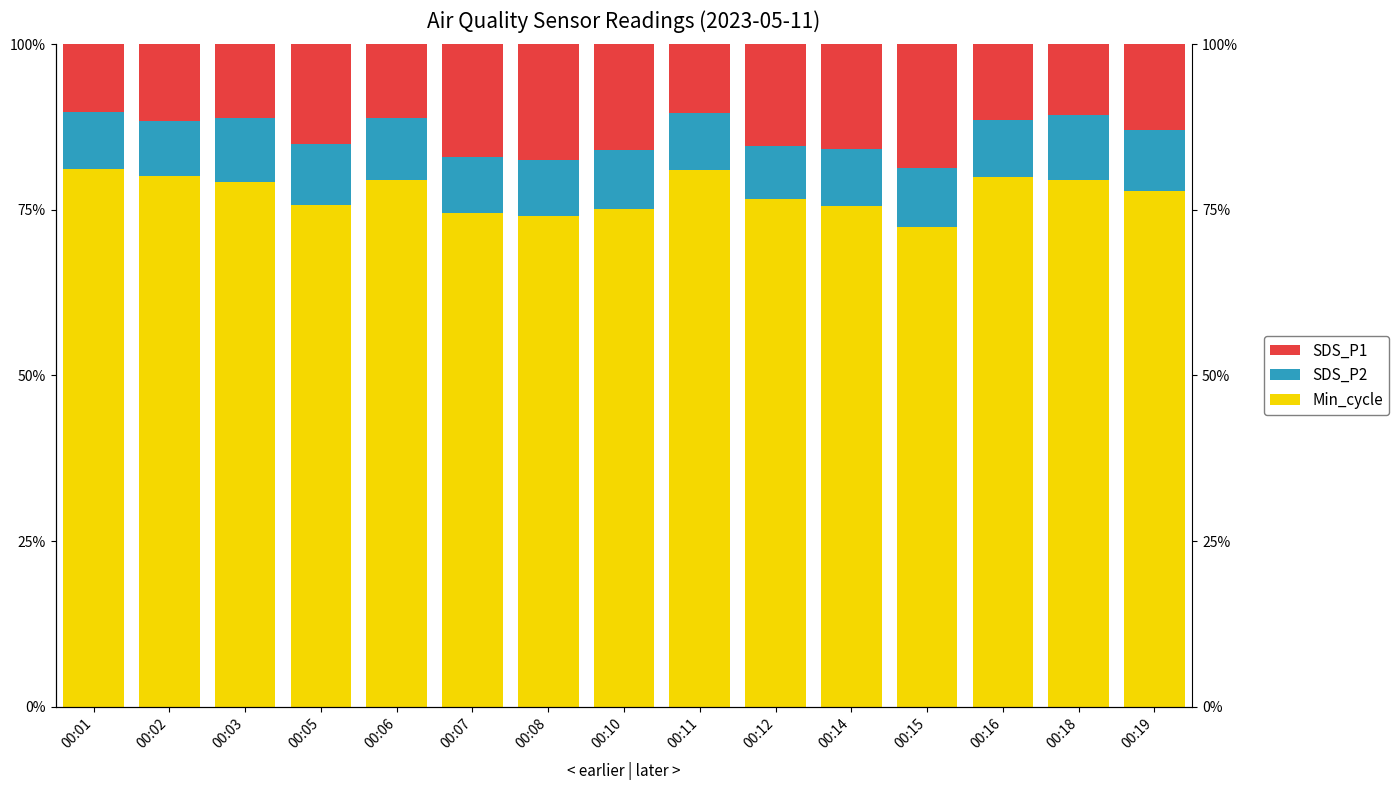

What is the maximum value shown in the chart?

81.1